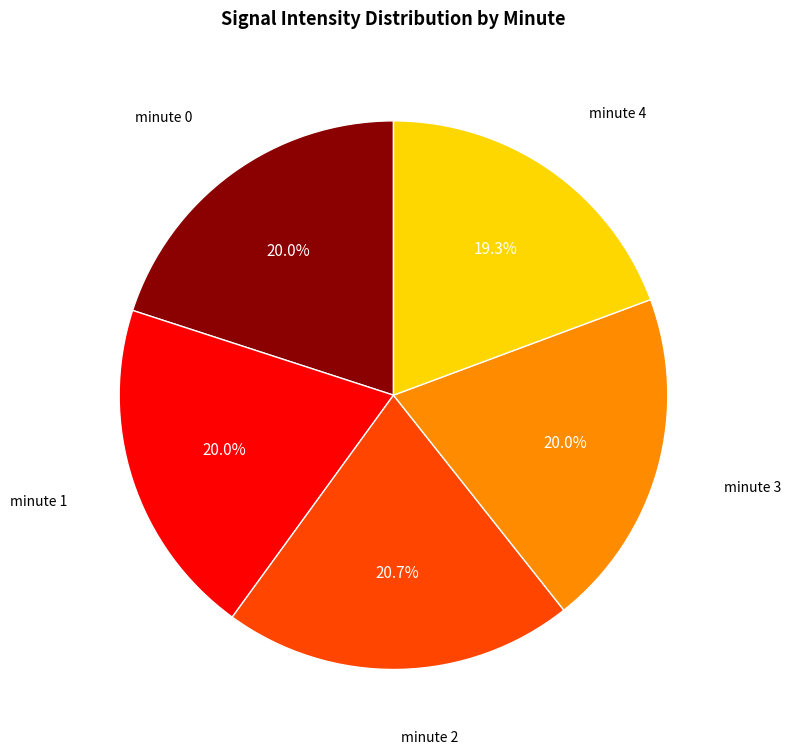

Is there any slice that represents more than half of the pie?

No